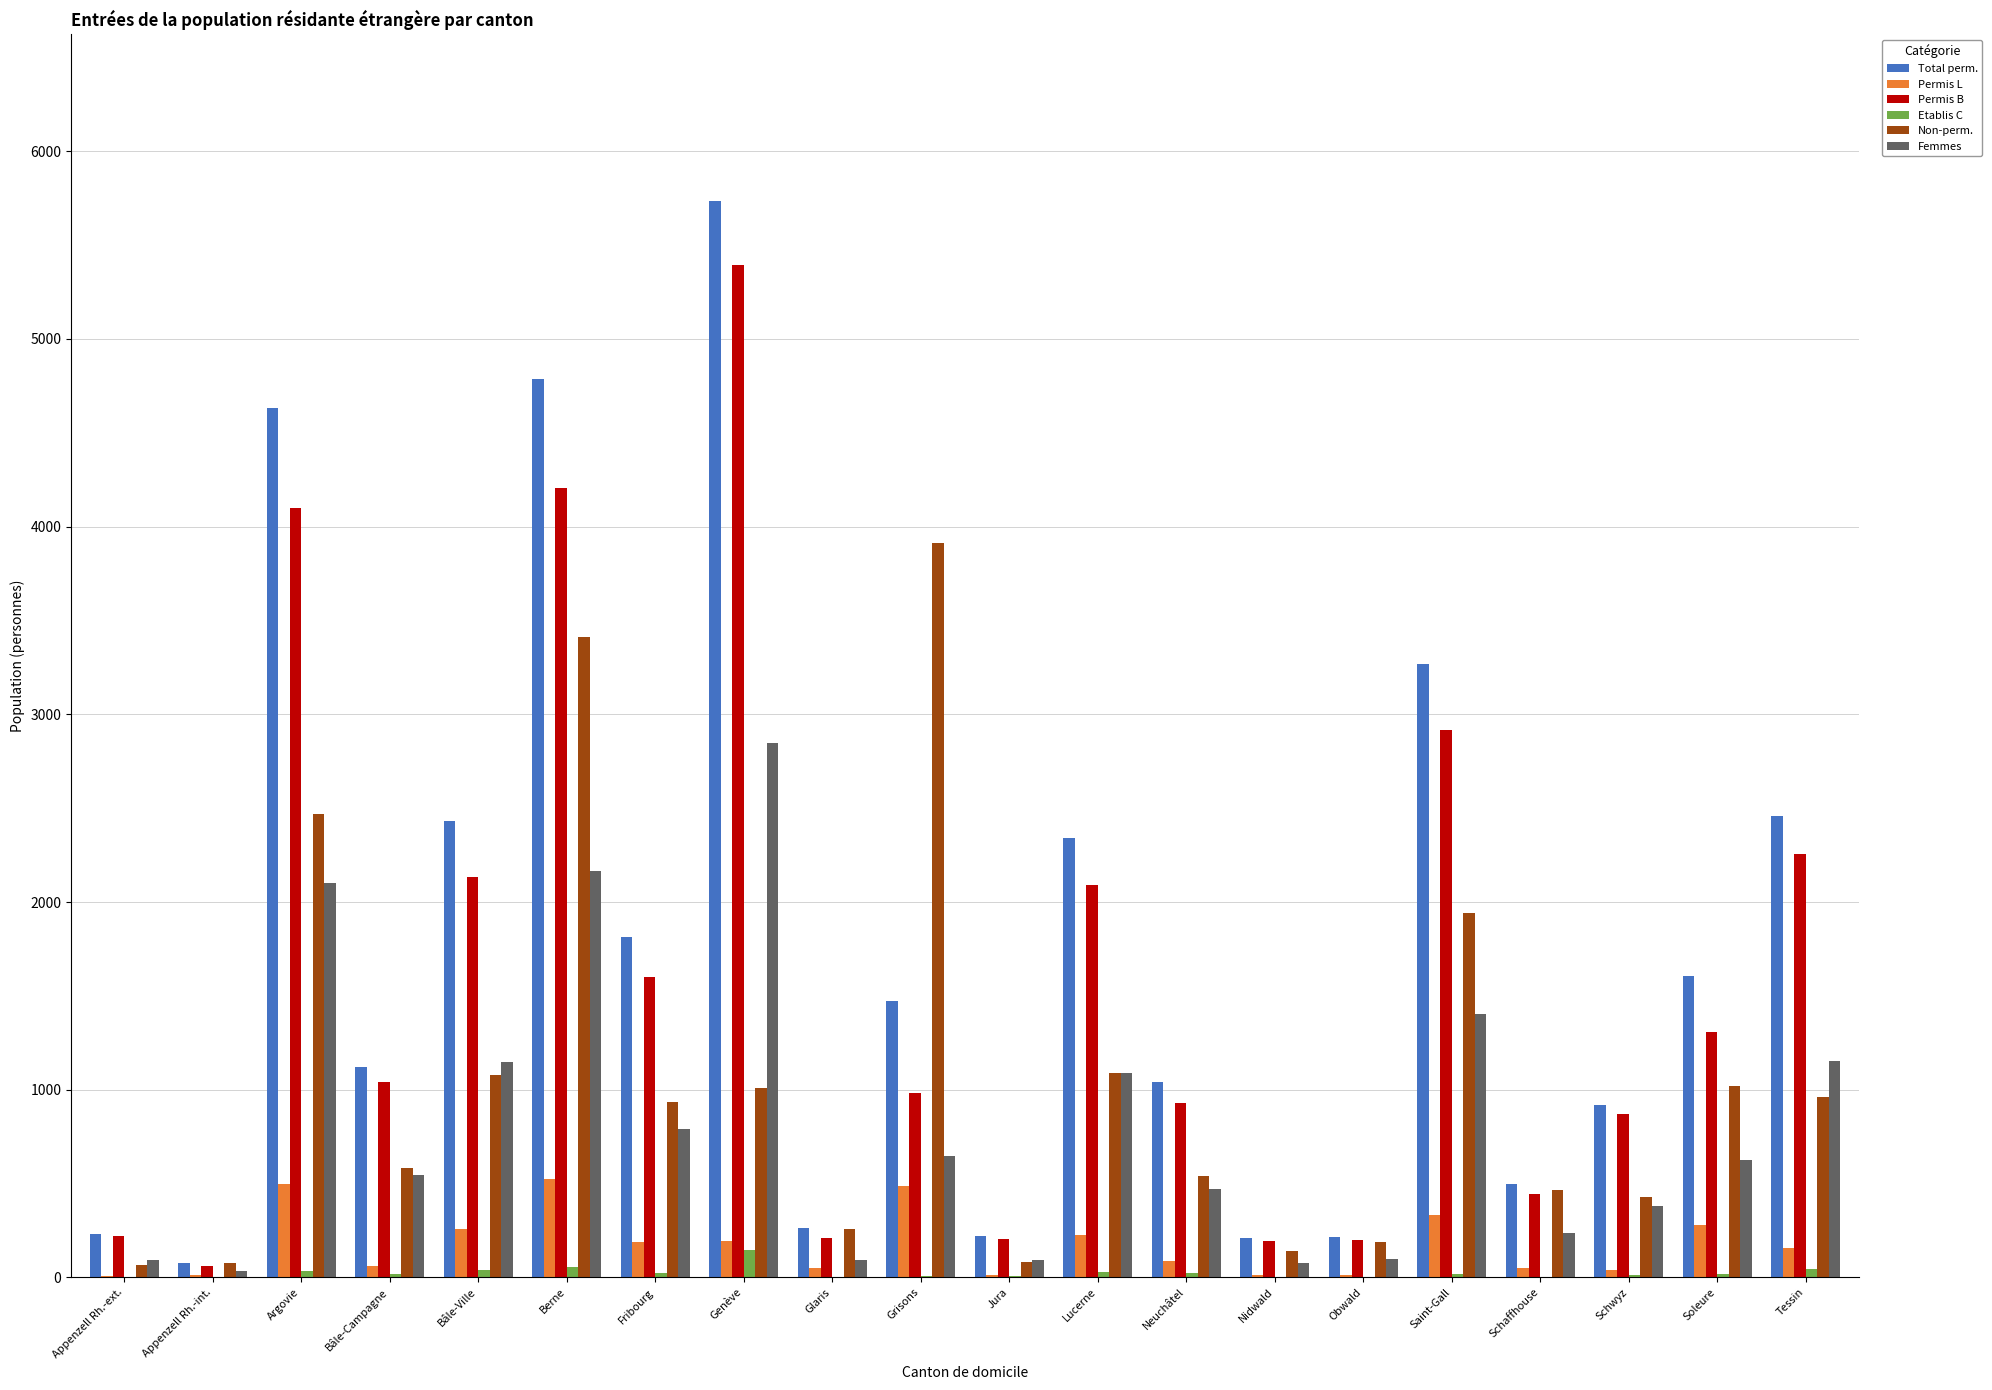

How many distinct data groups are displayed?

6